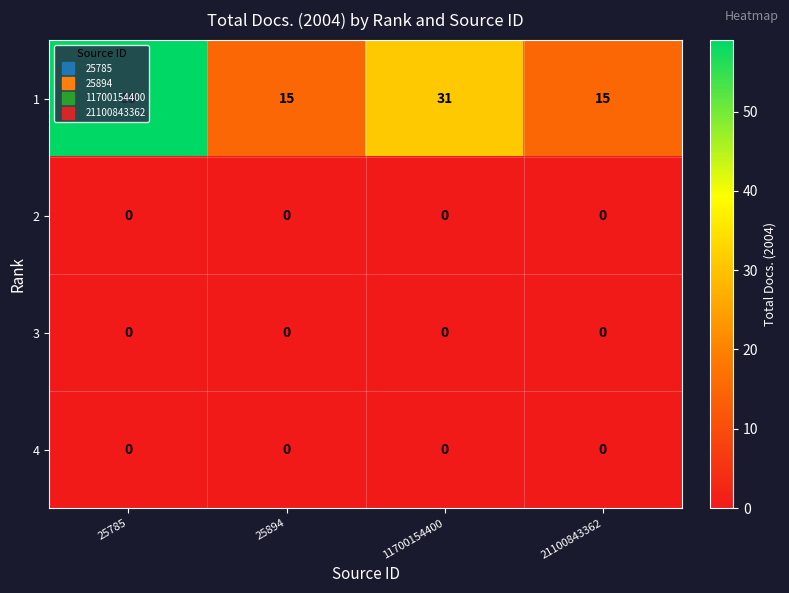

What is the maximum value shown in the chart?

59